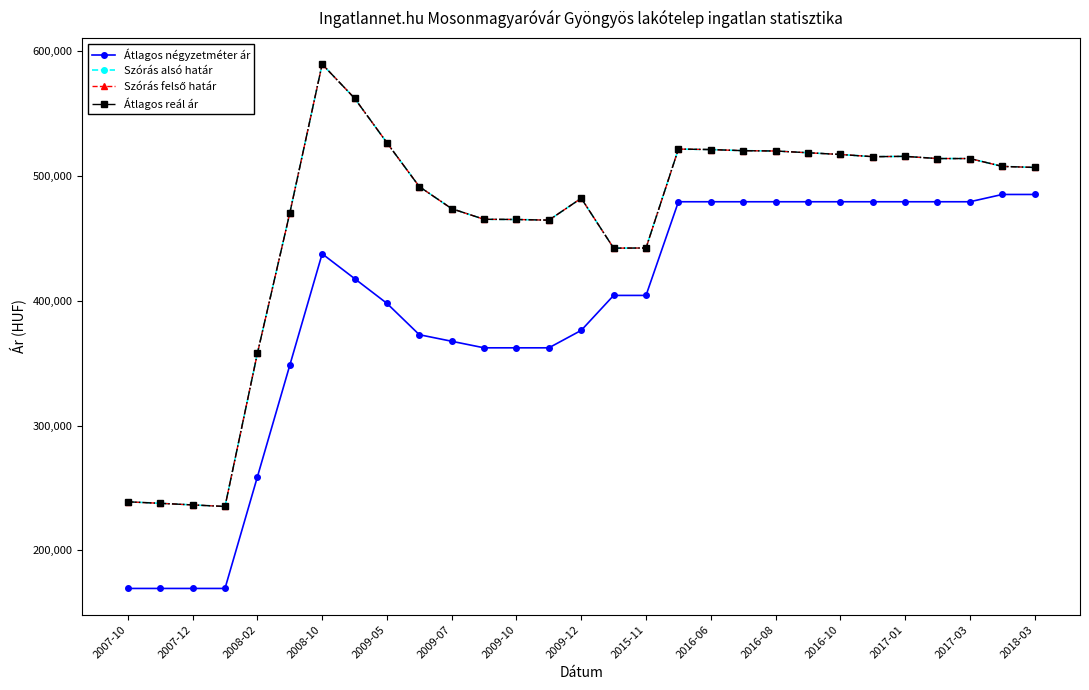

Does the chart have visible grid lines?

No